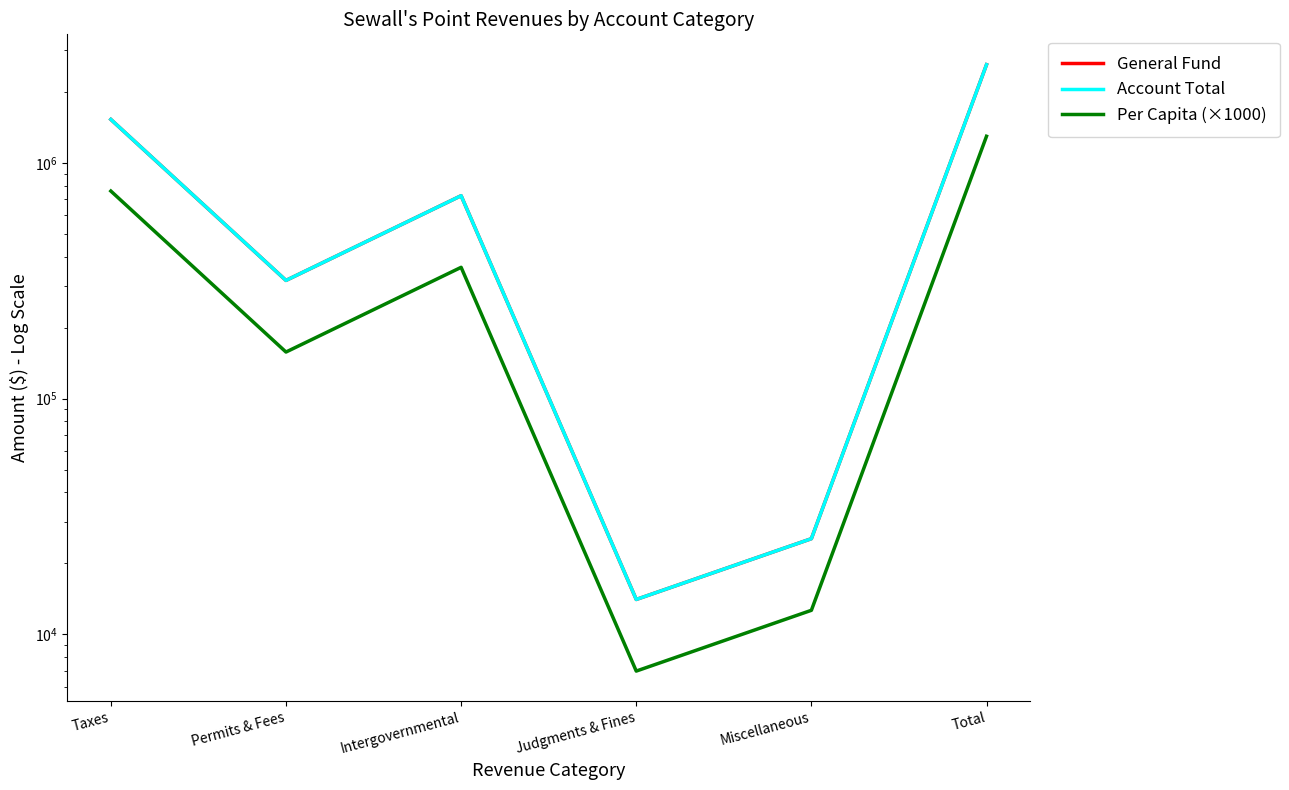

Rank the series by their maximum value, from lowest to highest.

Per Capita (×1000), General Fund, Account Total